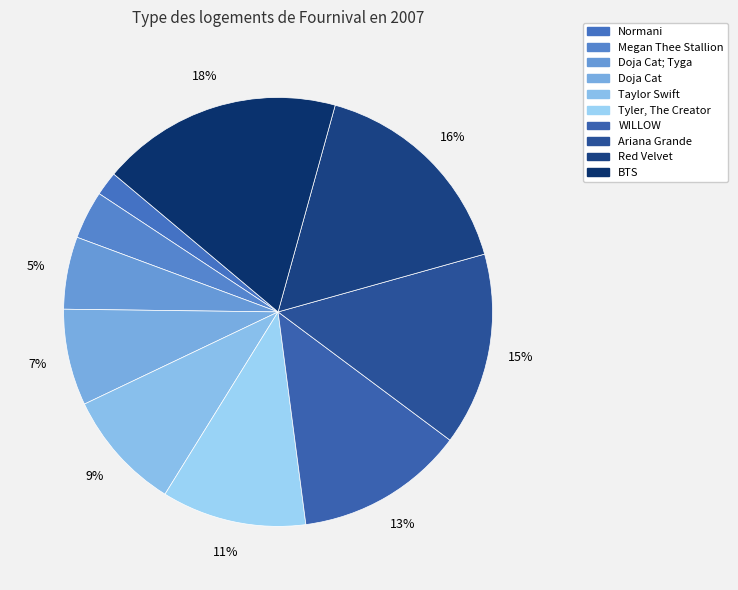

Rank the categories by value from highest to lowest.

BTS, Red Velvet, Ariana Grande, WILLOW, Tyler, The Creator, Taylor Swift, Doja Cat, Doja Cat; Tyga, Megan Thee Stallion, Normani